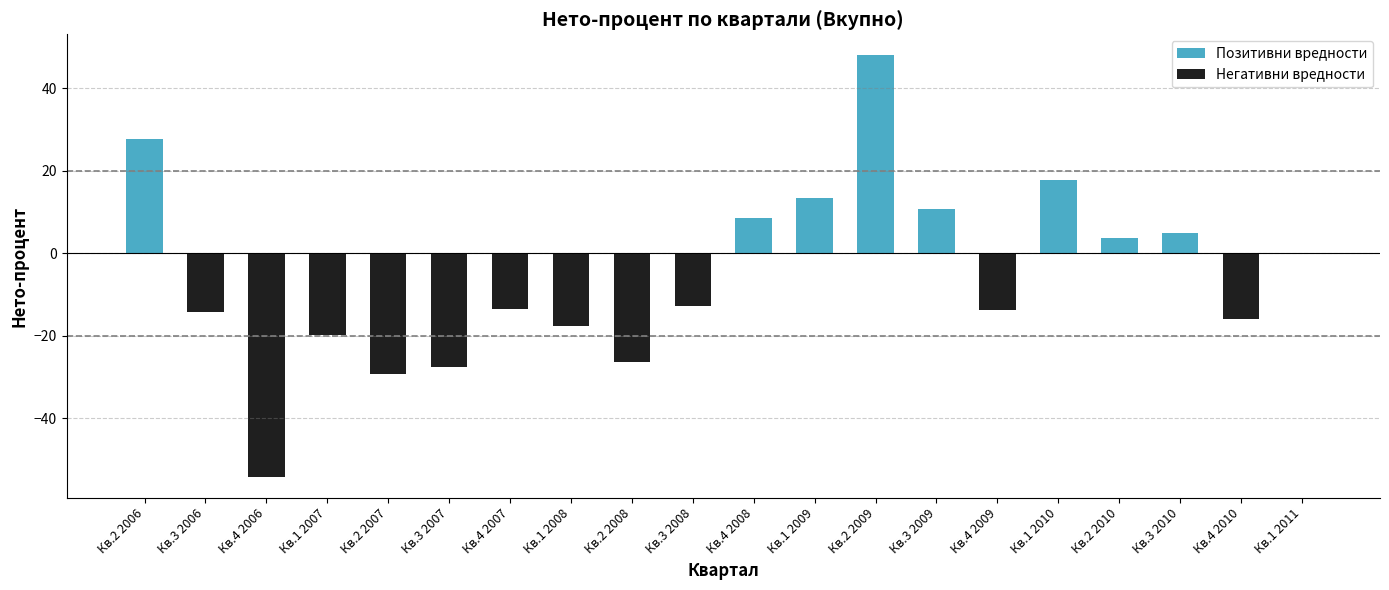

Reading left to right, list all the values displayed in this chart.

Позитивни вредности: Кв.2 2006=27.7	Кв.3 2006=0.0	Кв.4 2006=0.0	Кв.1 2007=0.0	Кв.2 2007=0.0	Кв.3 2007=0.0	Кв.4 2007=0.0	Кв.1 2008=0.0	Кв.2 2008=0.0	Кв.3 2008=0.0	Кв.4 2008=8.5	Кв.1 2009=13.5	Кв.2 2009=48.0	Кв.3 2009=10.7	Кв.4 2009=0.0	Кв.1 2010=17.7	Кв.2 2010=3.6	Кв.3 2010=5.0	Кв.4 2010=0.0	Кв.1 2011=0.0
Негативни вредности: Кв.2 2006=0.0	Кв.3 2006=-14.2	Кв.4 2006=-54.2	Кв.1 2007=-19.8	Кв.2 2007=-29.4	Кв.3 2007=-27.6	Кв.4 2007=-13.5	Кв.1 2008=-17.6	Кв.2 2008=-26.4	Кв.3 2008=-12.7	Кв.4 2008=0.0	Кв.1 2009=0.0	Кв.2 2009=0.0	Кв.3 2009=0.0	Кв.4 2009=-13.7	Кв.1 2010=0.0	Кв.2 2010=0.0	Кв.3 2010=0.0	Кв.4 2010=-16.0	Кв.1 2011=0.0